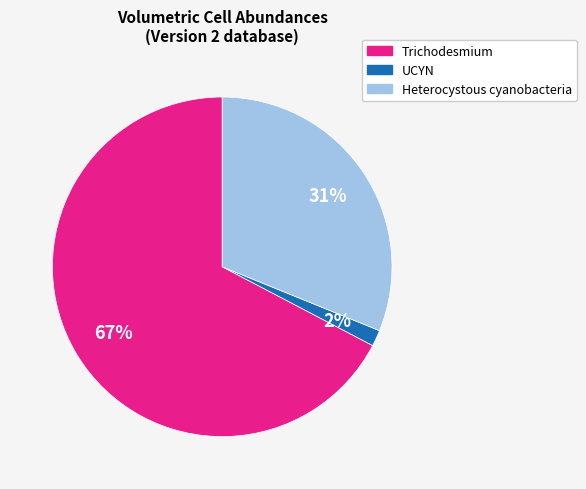

The Trichodesmium slice represents 74% of the pie. True or false?

False